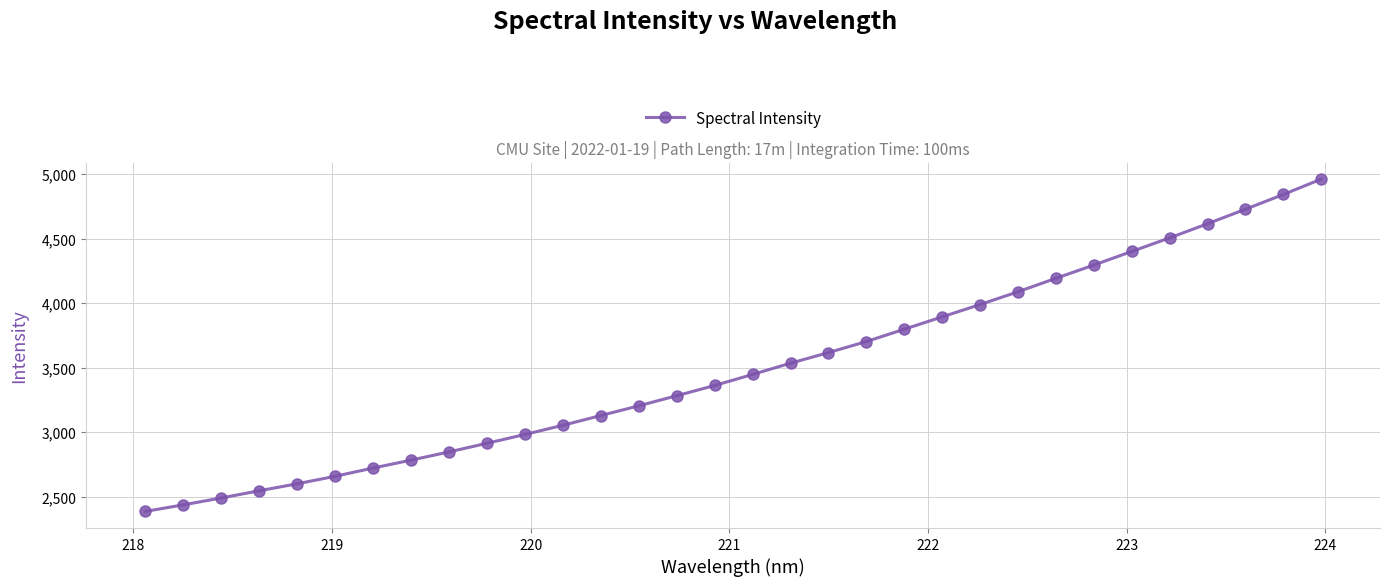

What is the sum of all values?

112000.3